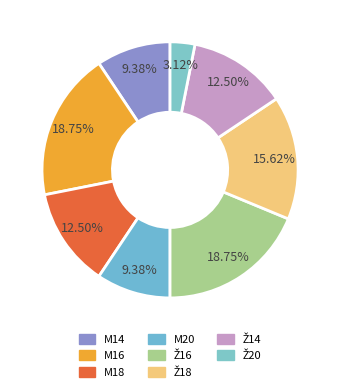

What is the change in value from Ž18 to Ž14?

-1